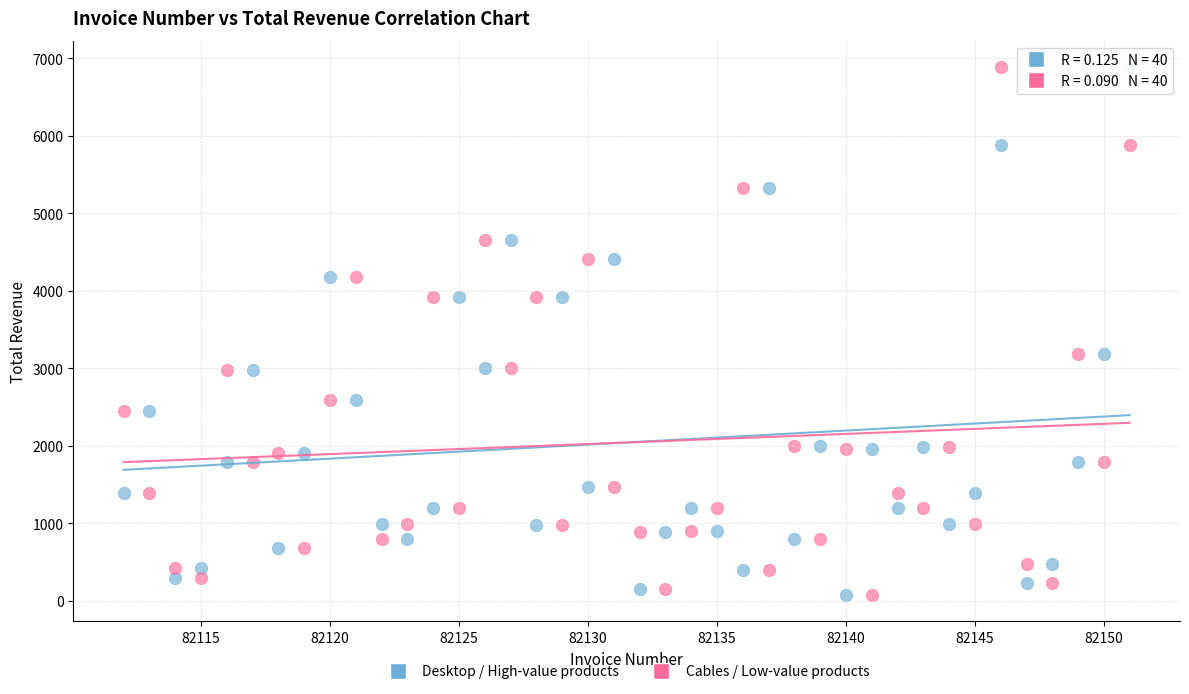

What is the X range (max minus min) for the scatter plot?

39